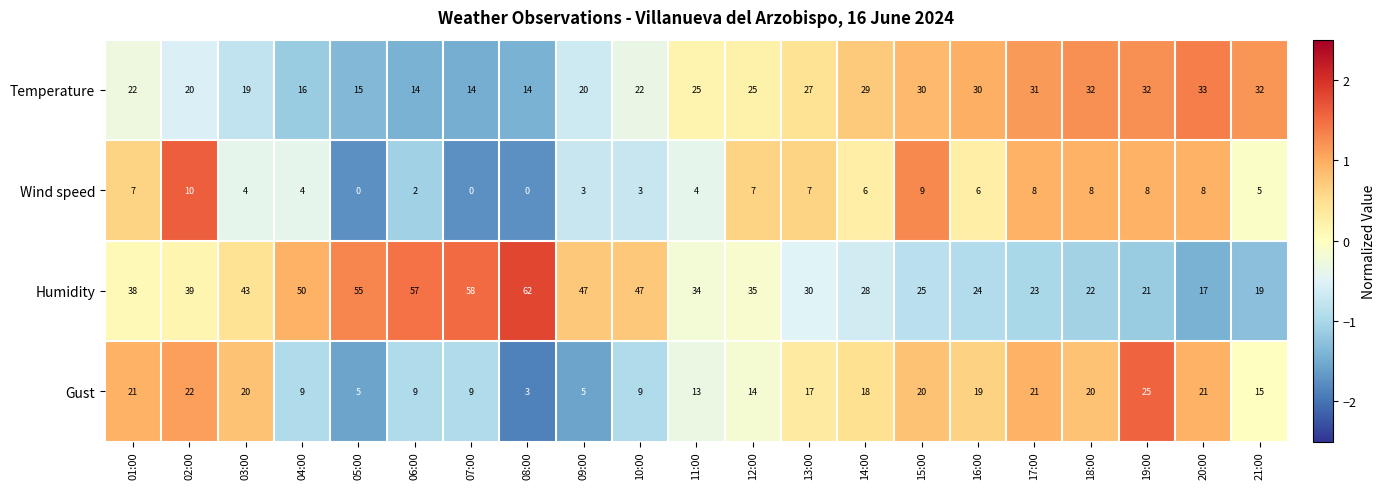

Read the Wind speed value at 14:00, to the nearest 10.

10